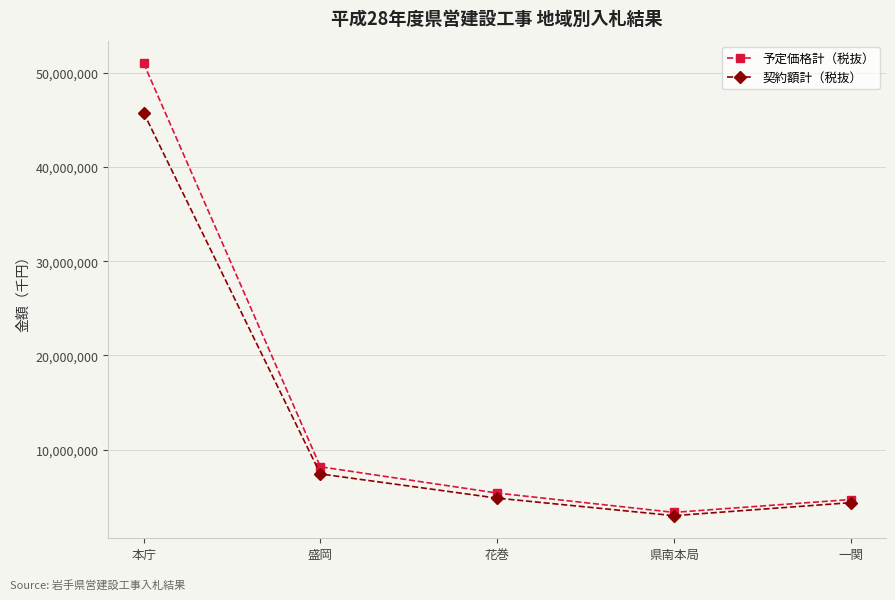

What is the spread (max minus min) of values at 花巻?

538346.0